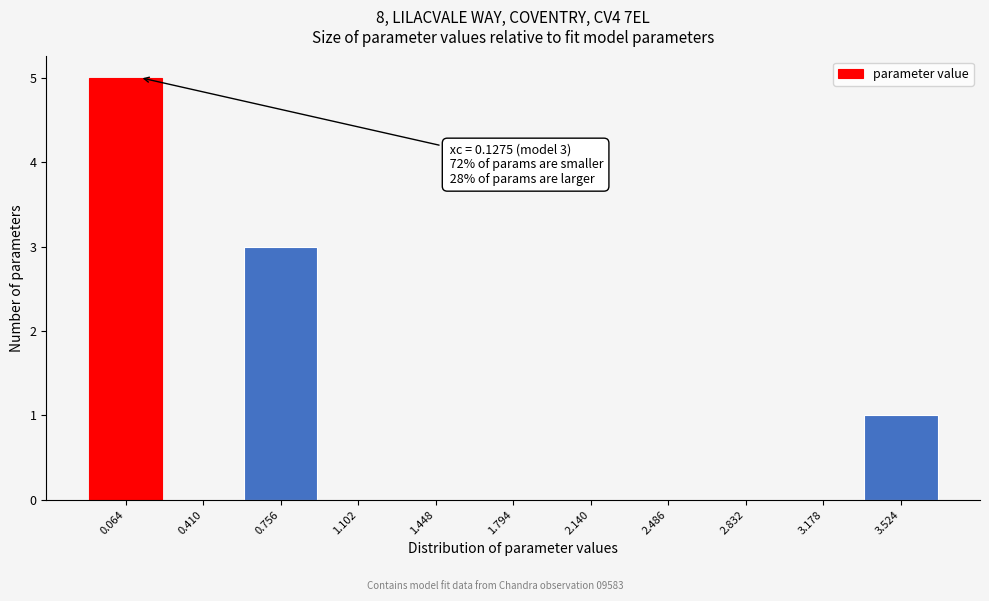

Over which range of the x-axis is the bar tallest?

-0.10 to 0.25